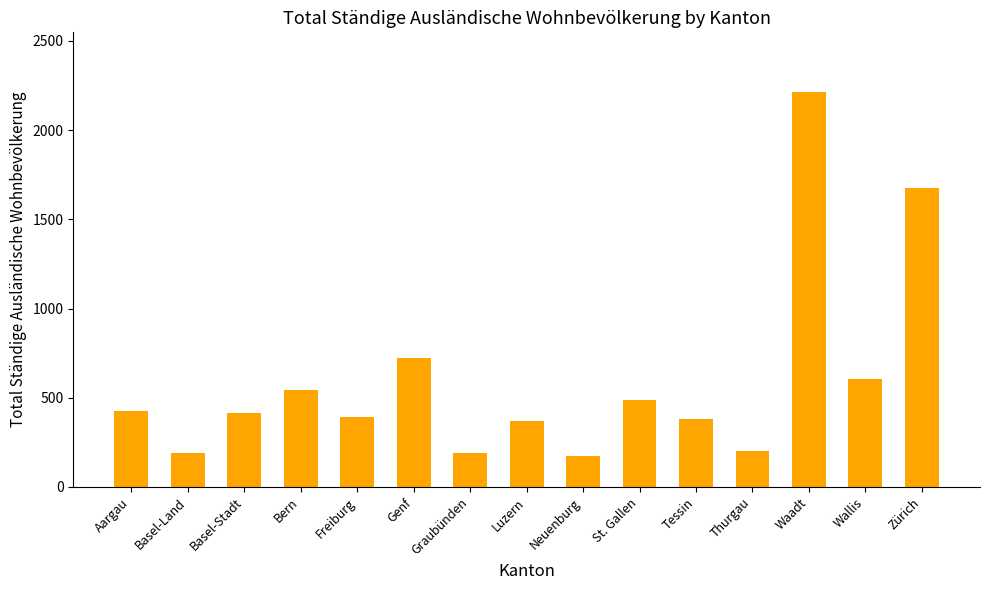

Does the chart contain any negative values?

No